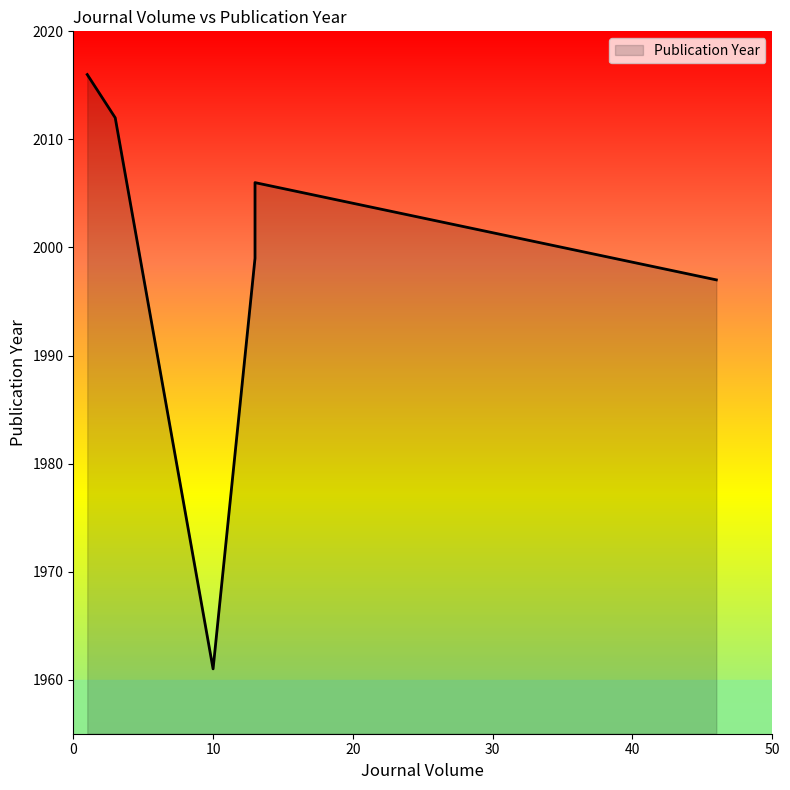

What is the difference between the maximum and minimum values?

55